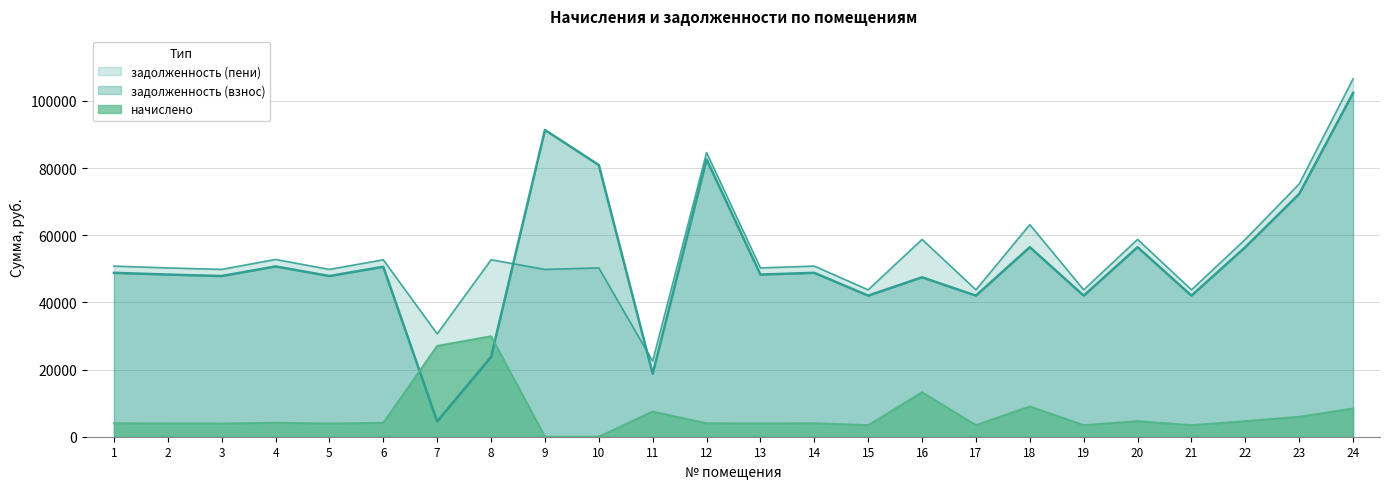

List the labels in order of задолженность (пени) value, largest first.

24, 12, 23, 18, 16, 20, 22, 4, 6, 8, 1, 14, 2, 10, 13, 3, 5, 9, 15, 17, 19, 21, 7, 11